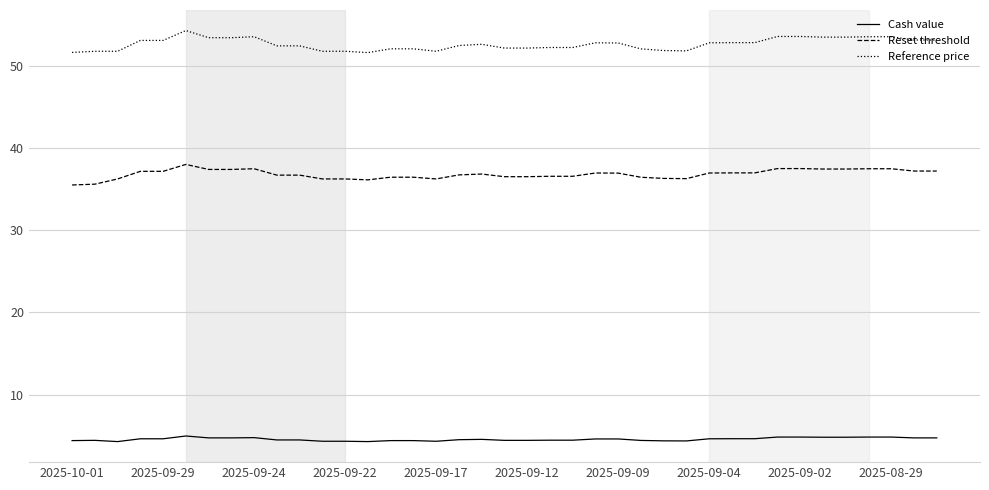

Rank the series by their average value, from lowest to highest.

Cash value, Reset threshold, Reference price